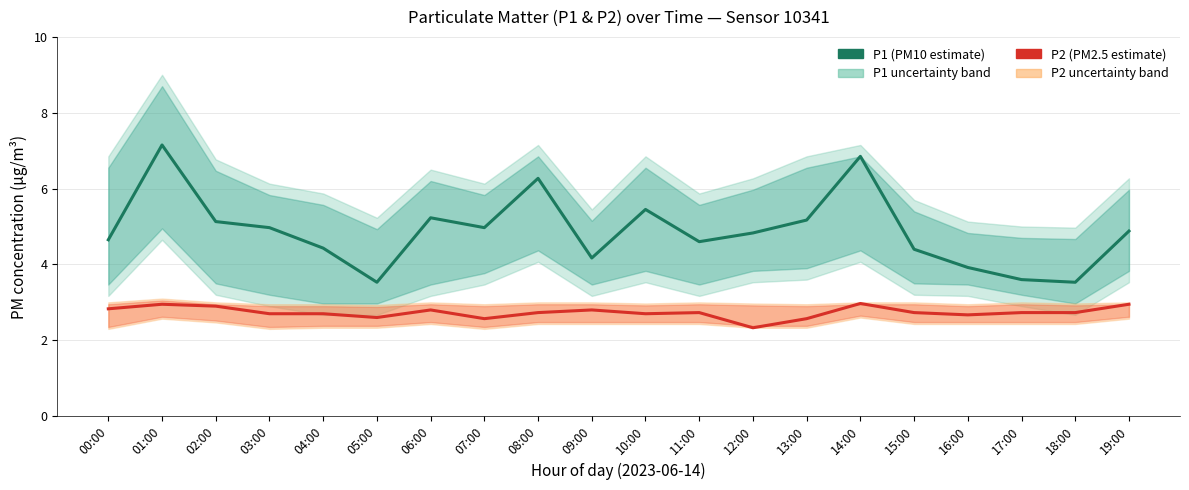

What is the label of the 16th point from the right?

04:00